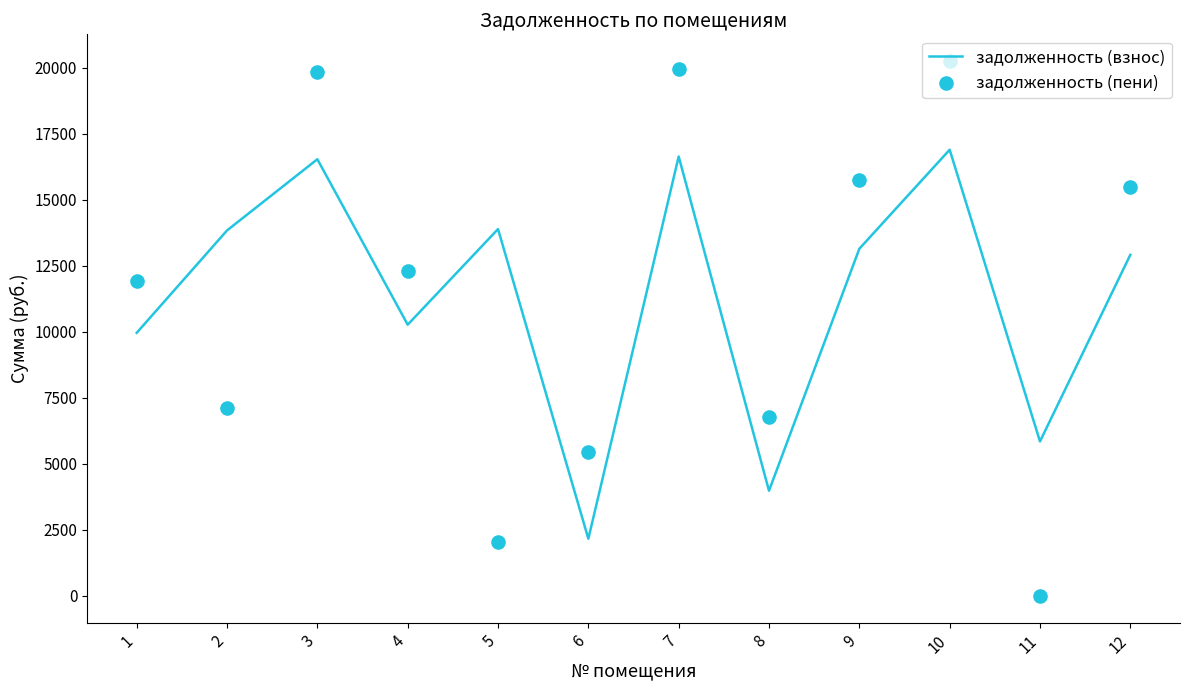

Which series has the largest total across all categories?

задолженность (пени)